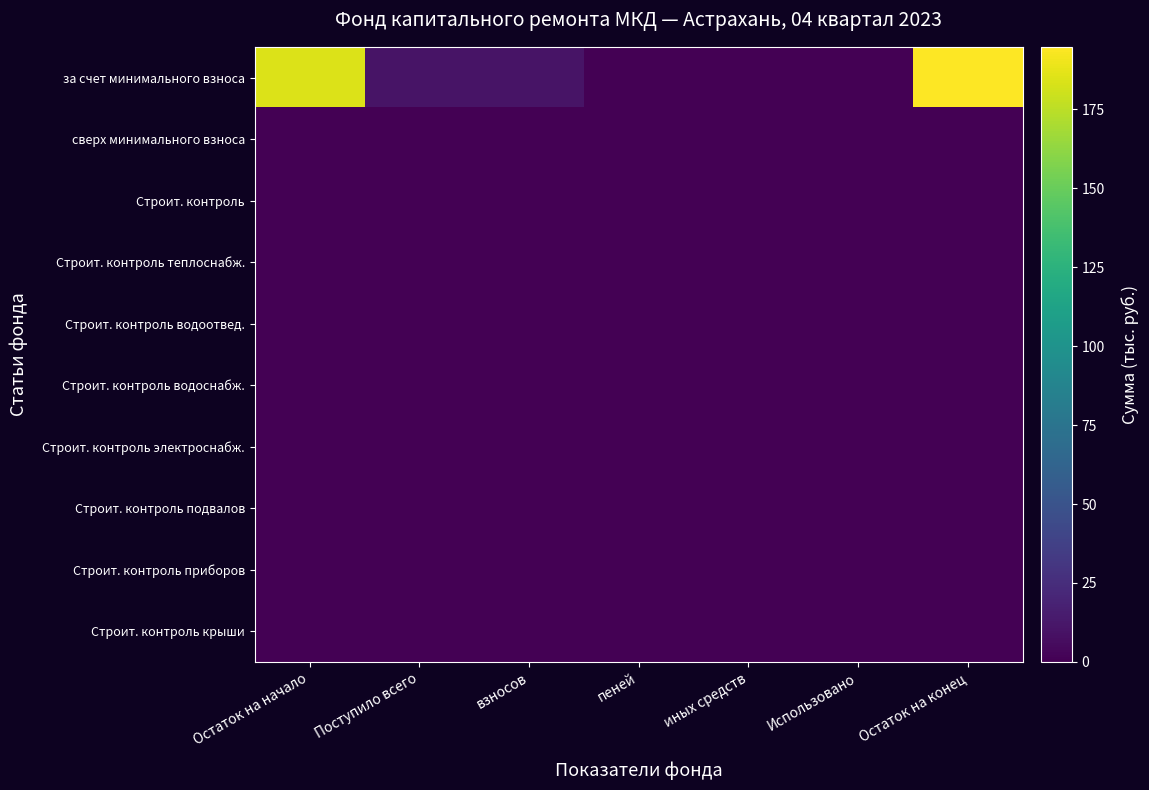

At which category does the chart reach its minimum across all series?

иных средств